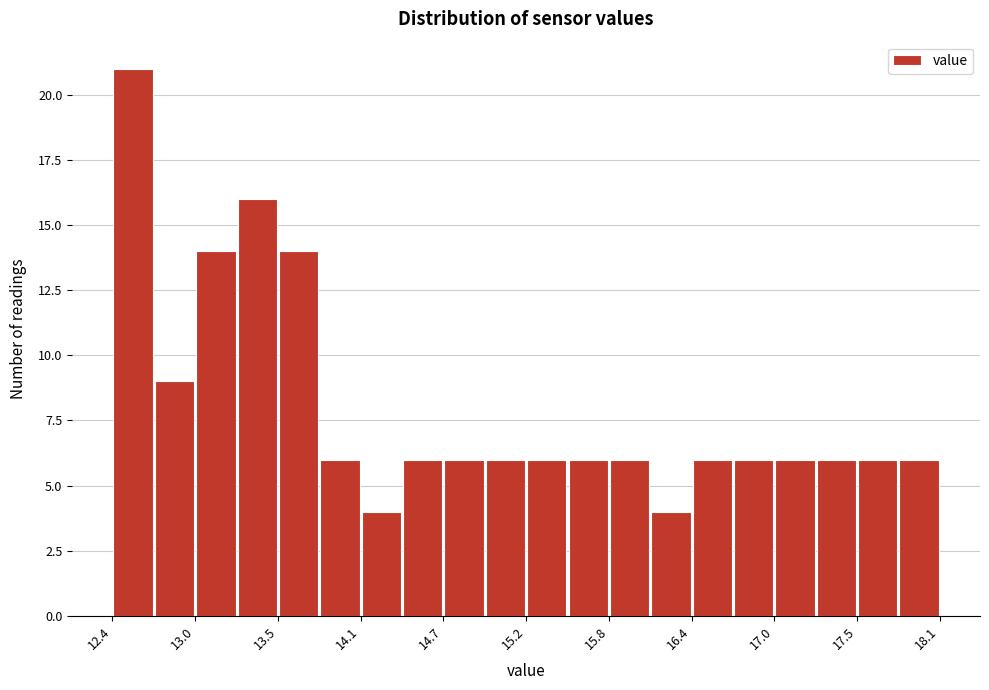

Read against the x-axis, roughly where is the centre of the tallest bar?

12.5